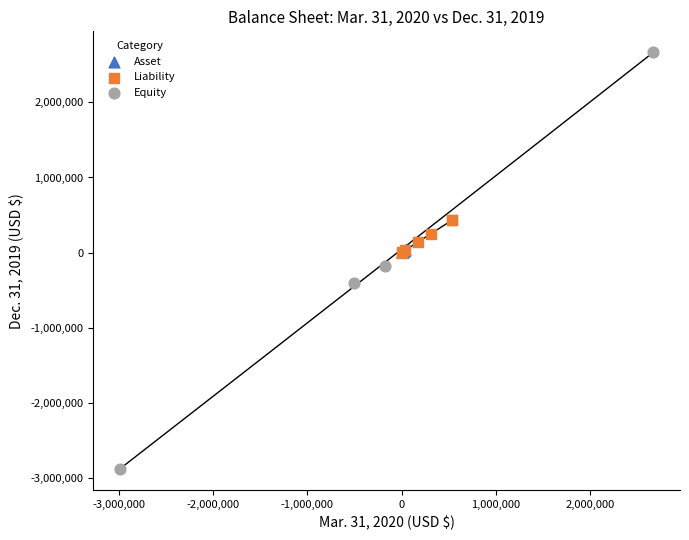

Which series reaches the minimum Y coordinate?

Equity